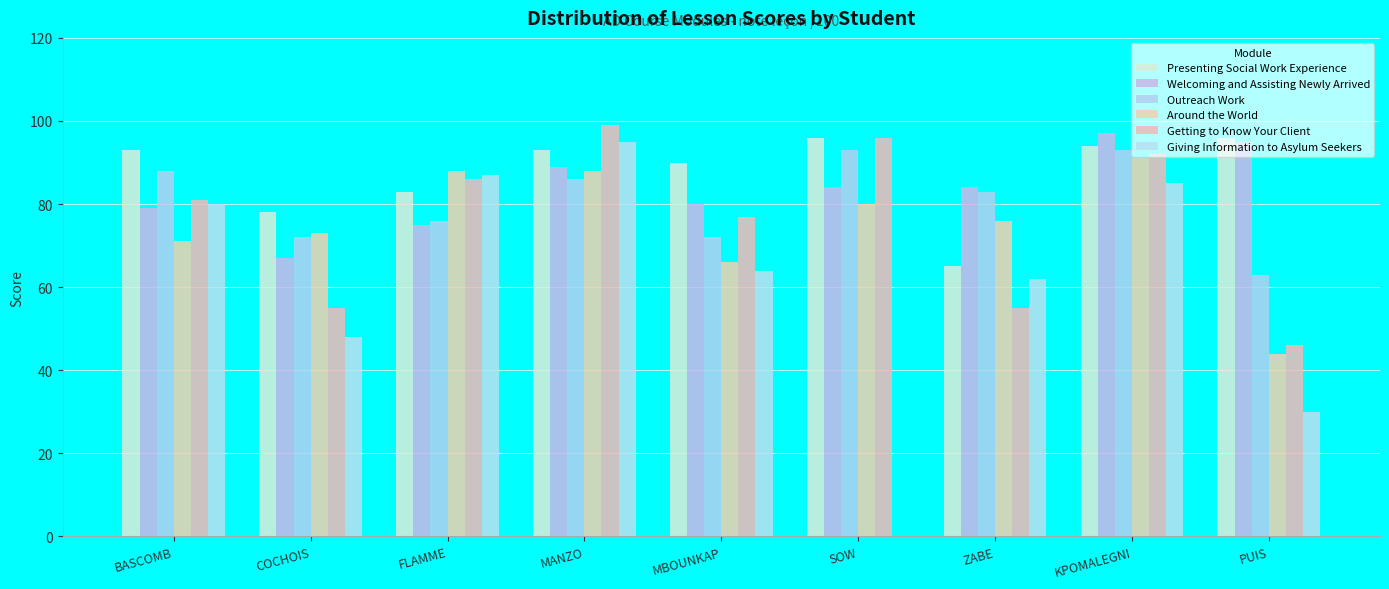

What is the value of the Giving Information to Asylum Seekers bar at the 2nd from the left?

48